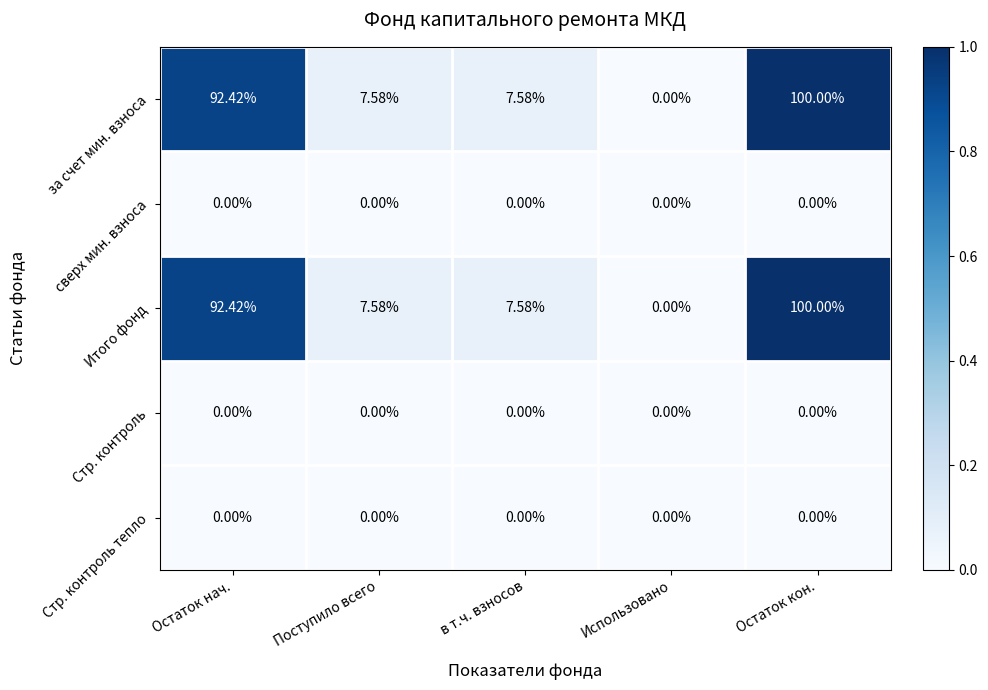

At which category is the sum across all series the highest?

Остаток кон.